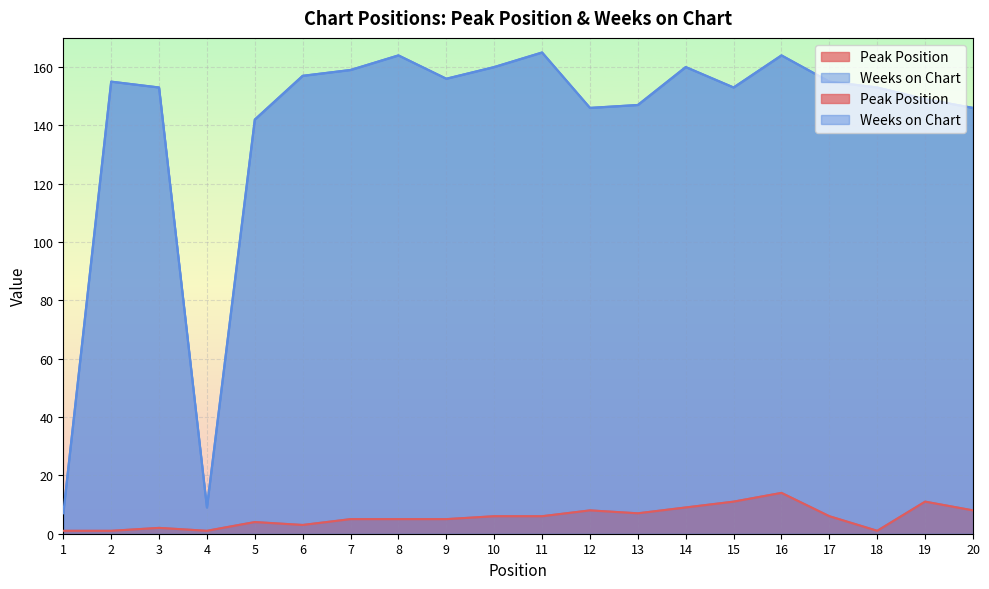

Reading left to right, extract all data points from this chart.

Peak Position: 1=1	2=1	3=2	4=1	5=4	6=3	7=5	8=5	9=5	10=6	11=6	12=8	13=7	14=9	15=11	16=14	17=6	18=1	19=11	20=8
Weeks on Chart: 1=7	2=155	3=153	4=9	5=142	6=157	7=159	8=164	9=156	10=160	11=165	12=146	13=147	14=160	15=153	16=164	17=155	18=153	19=149	20=146